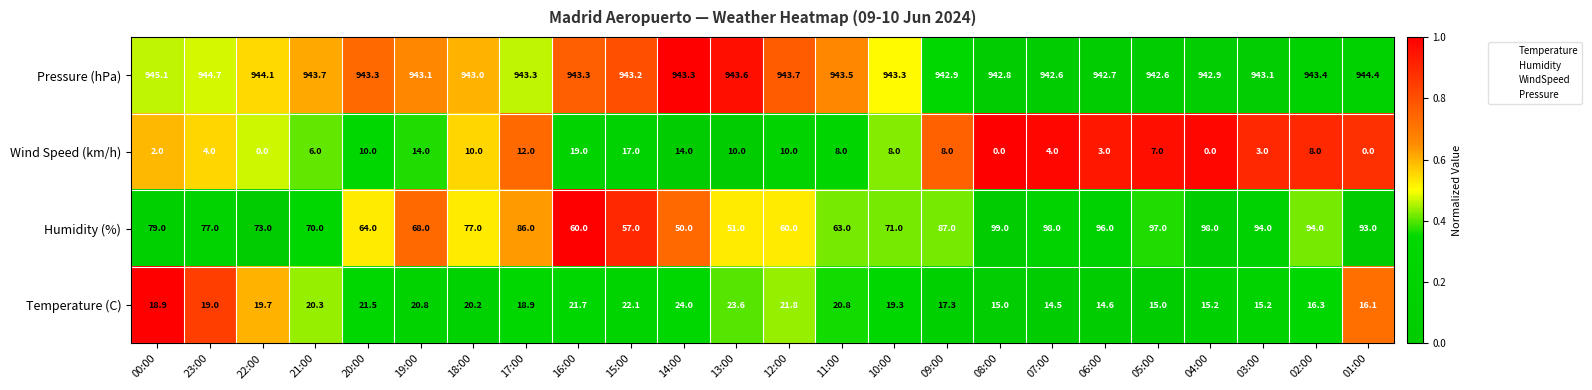

What is the minimum value for Humidity (%)?

50.0